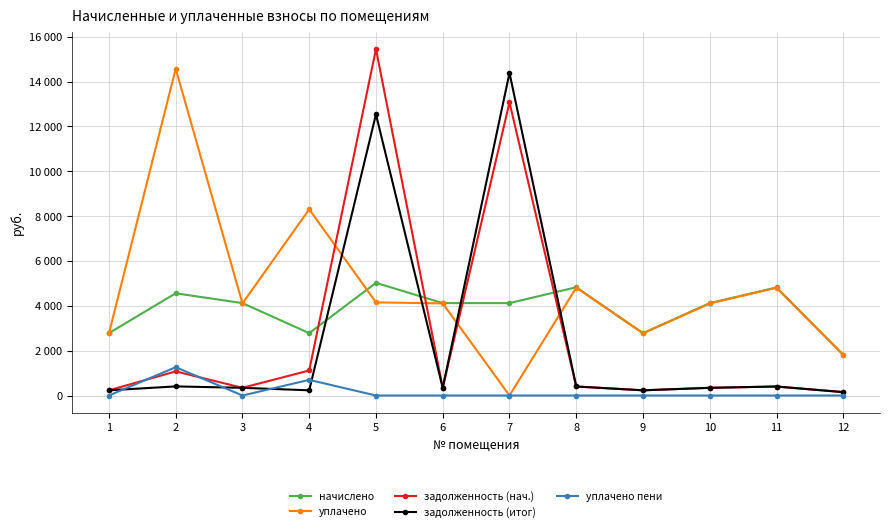

What is the highest value of the начислено series?

5024.6